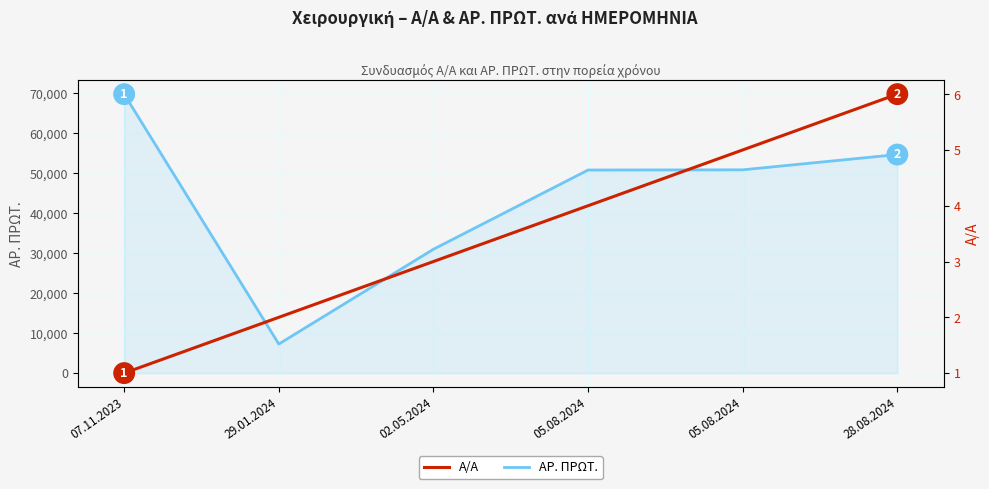

Reading right to left, what are all the values shown in this chart?

ΑΡ. ΠΡΩΤ.: 28.08.2024=54651	05.08.2024=50832	05.08.2024=50782	02.05.2024=30974	29.01.2024=7269	07.11.2023=69754
Α/Α: 28.08.2024=6	05.08.2024=5	05.08.2024=4	02.05.2024=3	29.01.2024=2	07.11.2023=1